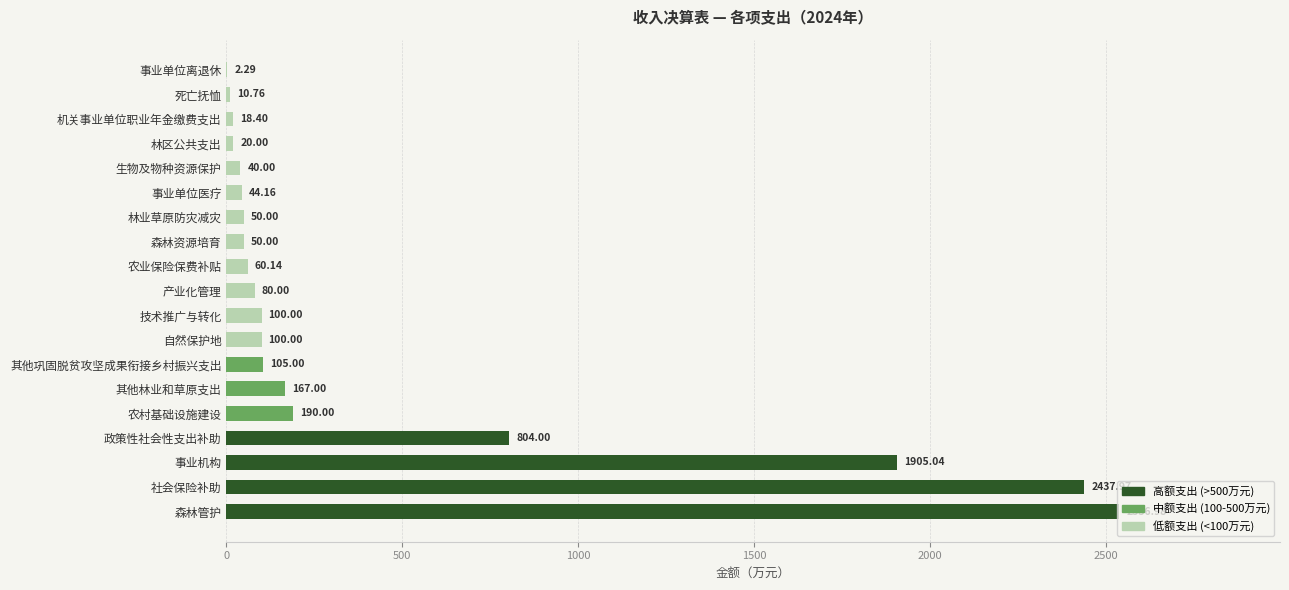

What is the sum of all values?

8721.7